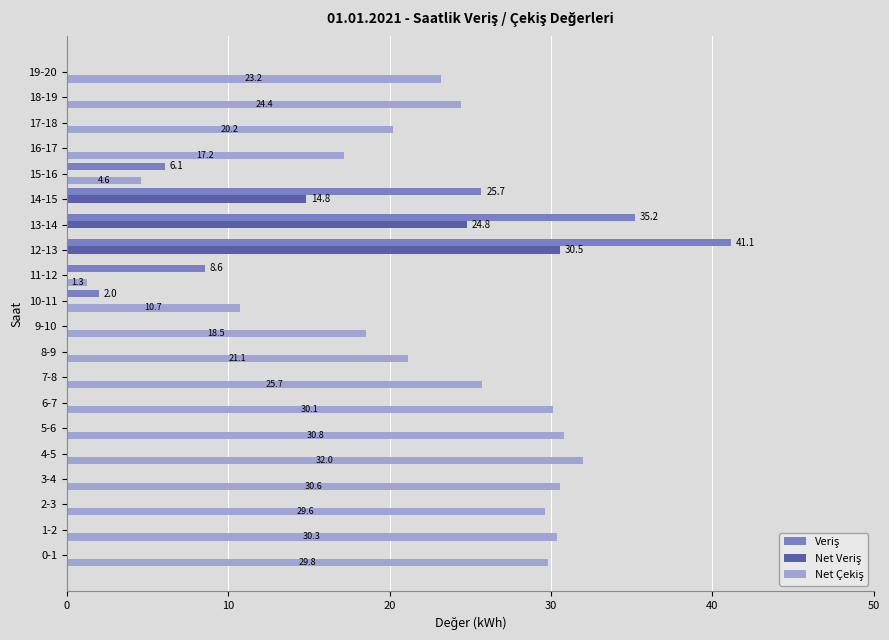

What is the total value across all series at 19-20?

23.2